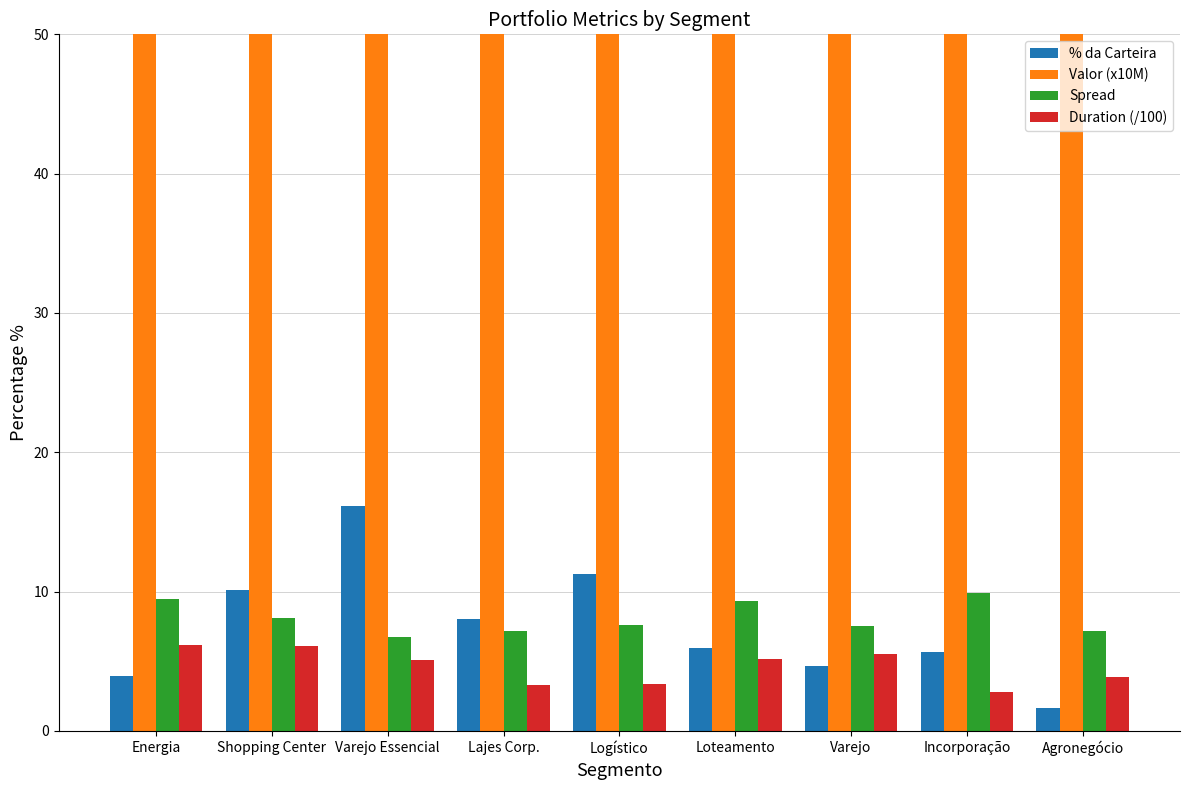

Between Varejo Essencial and Varejo, which is larger?

Varejo Essencial